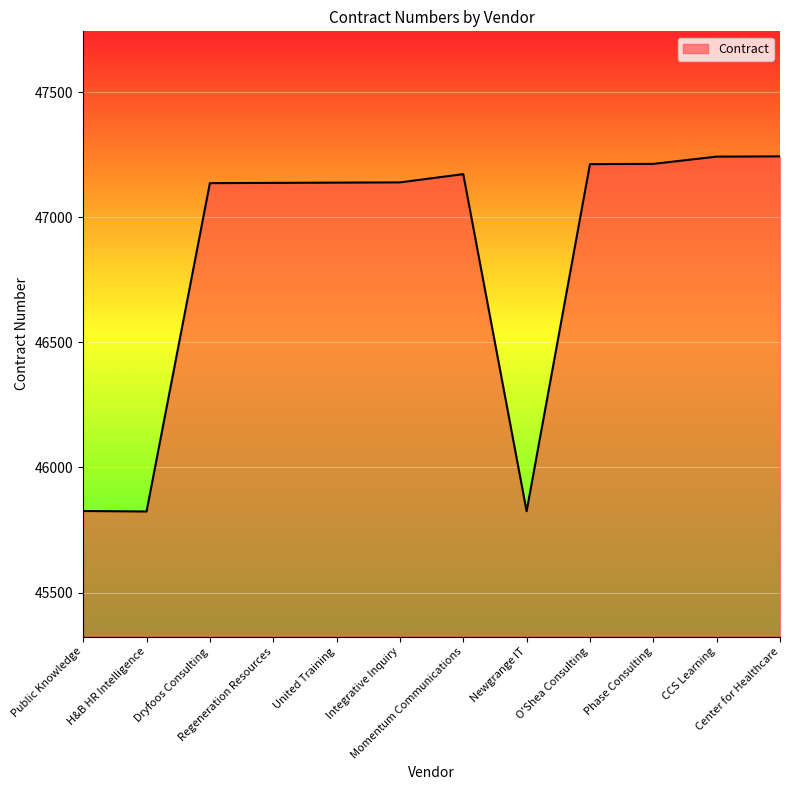

Does the chart display data point markers on the line(s)?

No